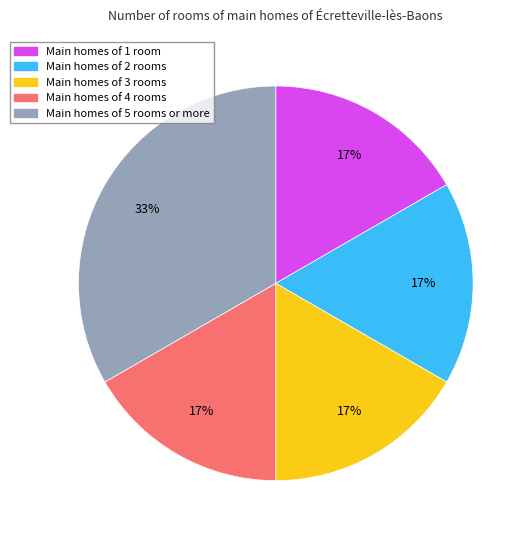

Is there any slice that represents more than half of the pie?

No